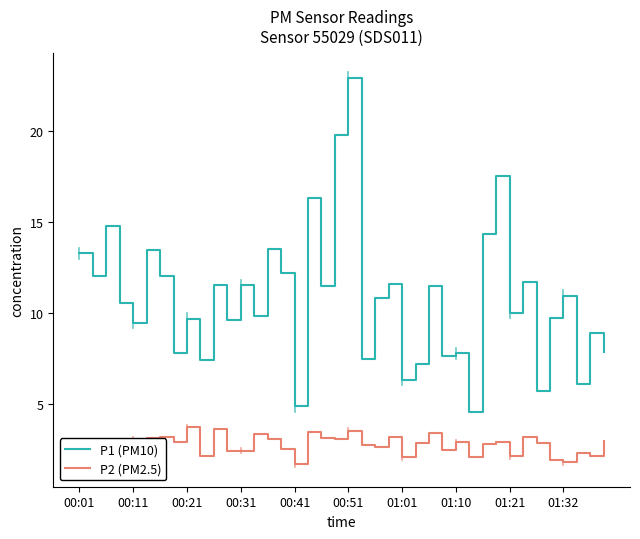

What is the difference between the maximum and minimum values in the P2 (PM2.5) series?

2.0